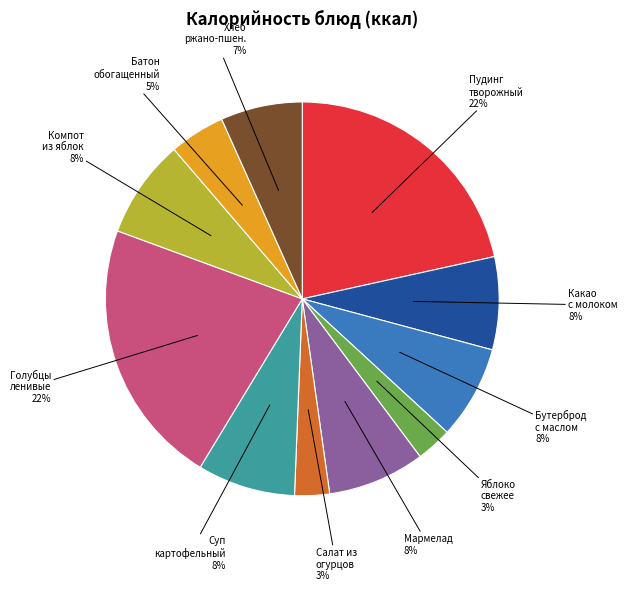

To the nearest percent, what is the average slice percentage?

9%